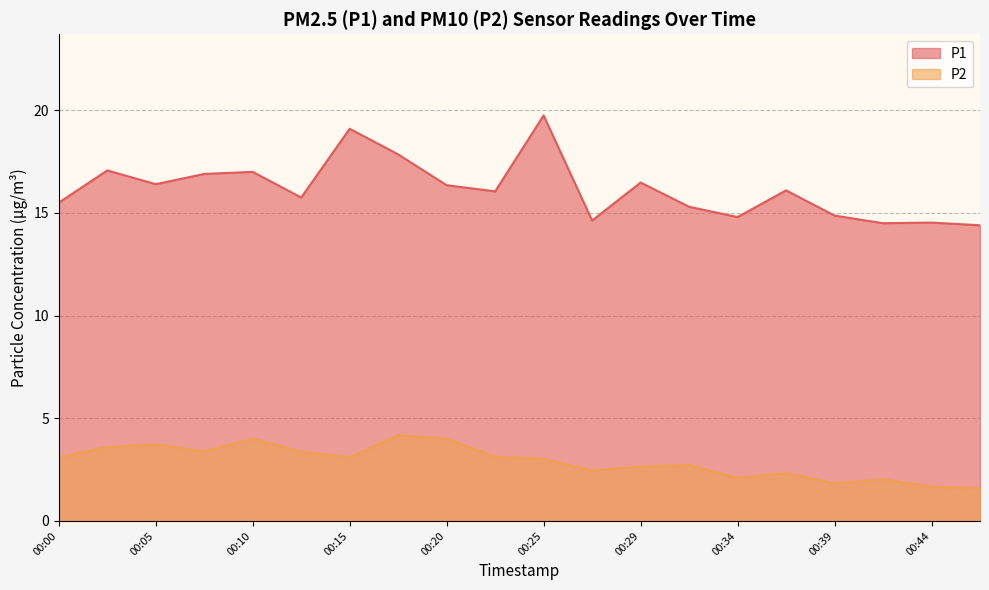

Which label corresponds to the smallest value in the chart?

00:46